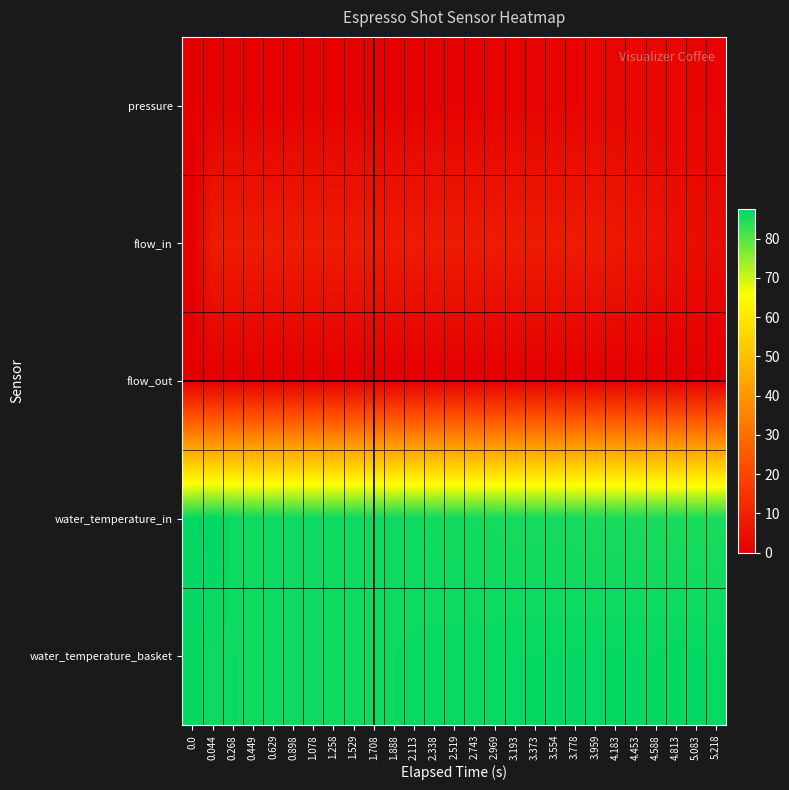

Reading left to right, list all the values displayed in this chart.

pressure: 0.0=0.0	0.044=0.8	0.268=0.8	0.449=0.8	0.629=0.8	0.898=0.8	1.078=0.8	1.258=0.8	1.529=0.8	1.708=0.8	1.888=0.8	2.113=0.8	2.338=0.8	2.519=0.9	2.743=1.0	2.969=1.1	3.193=1.2	3.373=1.3	3.554=1.5	3.778=1.7	3.959=1.9	4.183=2.0	4.453=1.9	4.588=1.8	4.813=1.7	5.083=1.7	5.218=1.6
flow_in: 0.0=0.0	0.044=8.0	0.268=8.1	0.449=8.1	0.629=8.1	0.898=8.1	1.078=8.0	1.258=8.0	1.529=8.0	1.708=8.0	1.888=8.0	2.113=8.0	2.338=8.0	2.519=8.0	2.743=8.0	2.969=8.0	3.193=8.0	3.373=8.0	3.554=8.0	3.778=8.0	3.959=7.9	4.183=7.4	4.453=6.6	4.588=5.7	4.813=4.8	5.083=4.1	5.218=3.5
flow_out: 0.0=0.0	0.044=0.0	0.268=0.0	0.449=0.0	0.629=0.0	0.898=0.0	1.078=0.0	1.258=0.0	1.529=0.0	1.708=0.0	1.888=0.0	2.113=0.0	2.338=0.0	2.519=0.0	2.743=0.0	2.969=0.0	3.193=0.0	3.373=0.0	3.554=0.0	3.778=0.0	3.959=0.0	4.183=0.0	4.453=0.0	4.588=0.0	4.813=0.0	5.083=0.0	5.218=0.0
water_temperature_in: 0.0=87.0	0.044=87.5	0.268=86.2	0.449=86.1	0.629=86.1	0.898=86.2	1.078=86.1	1.258=86.2	1.529=86.2	1.708=86.2	1.888=86.1	2.113=86.1	2.338=85.9	2.519=85.8	2.743=85.7	2.969=85.6	3.193=85.4	3.373=85.5	3.554=85.4	3.778=85.4	3.959=85.3	4.183=85.3	4.453=85.3	4.588=85.2	4.813=85.1	5.083=85.1	5.218=85.1
water_temperature_basket: 0.0=87.0	0.044=86.3	0.268=86.4	0.449=86.4	0.629=86.4	0.898=86.3	1.078=86.3	1.258=86.3	1.529=86.3	1.708=86.4	1.888=86.4	2.113=86.5	2.338=86.6	2.519=86.6	2.743=86.7	2.969=86.7	3.193=86.8	3.373=86.8	3.554=86.8	3.778=86.8	3.959=86.9	4.183=86.9	4.453=86.8	4.588=86.8	4.813=87.0	5.083=86.9	5.218=86.8